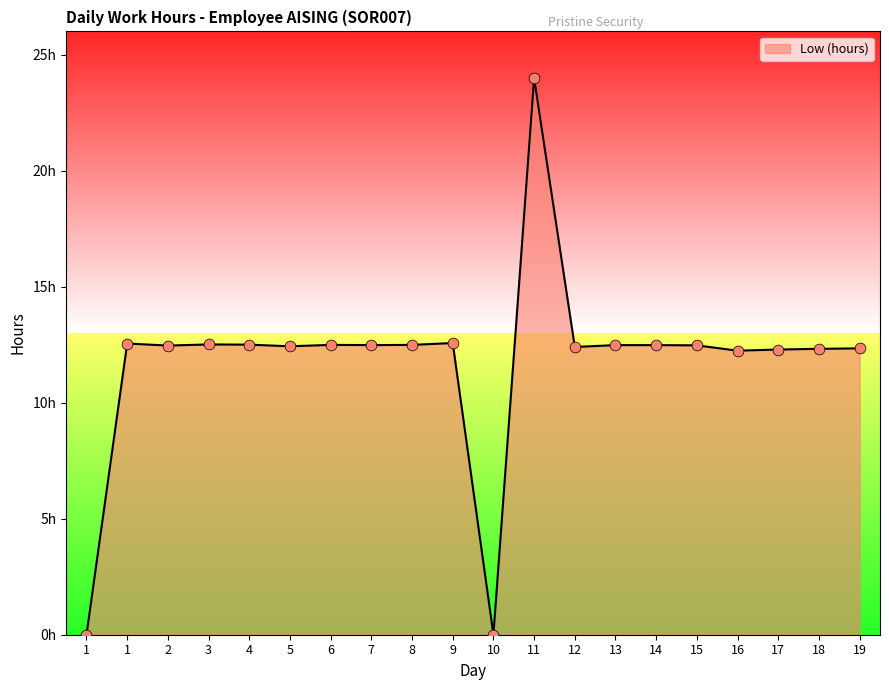

What is the change in value from 8 to 9?

+0.1